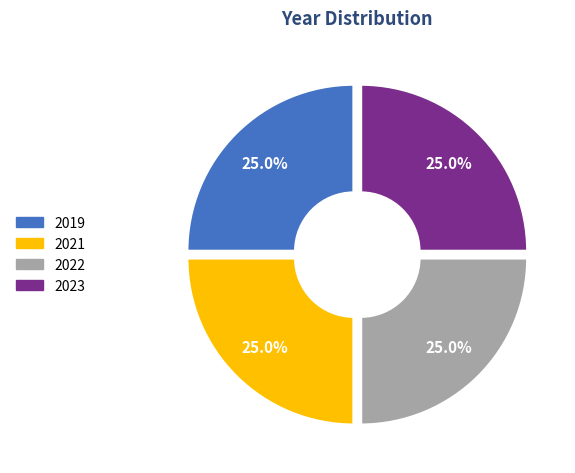

Does any single category account for the majority?

No